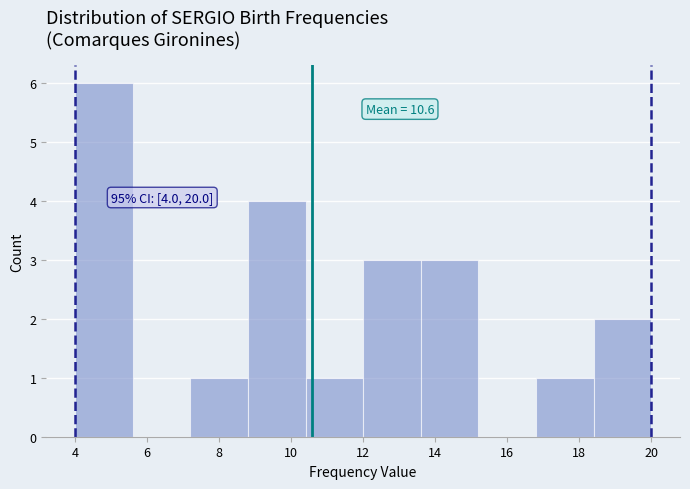

Over which range of the x-axis is the bar tallest?

4.0 to 5.6